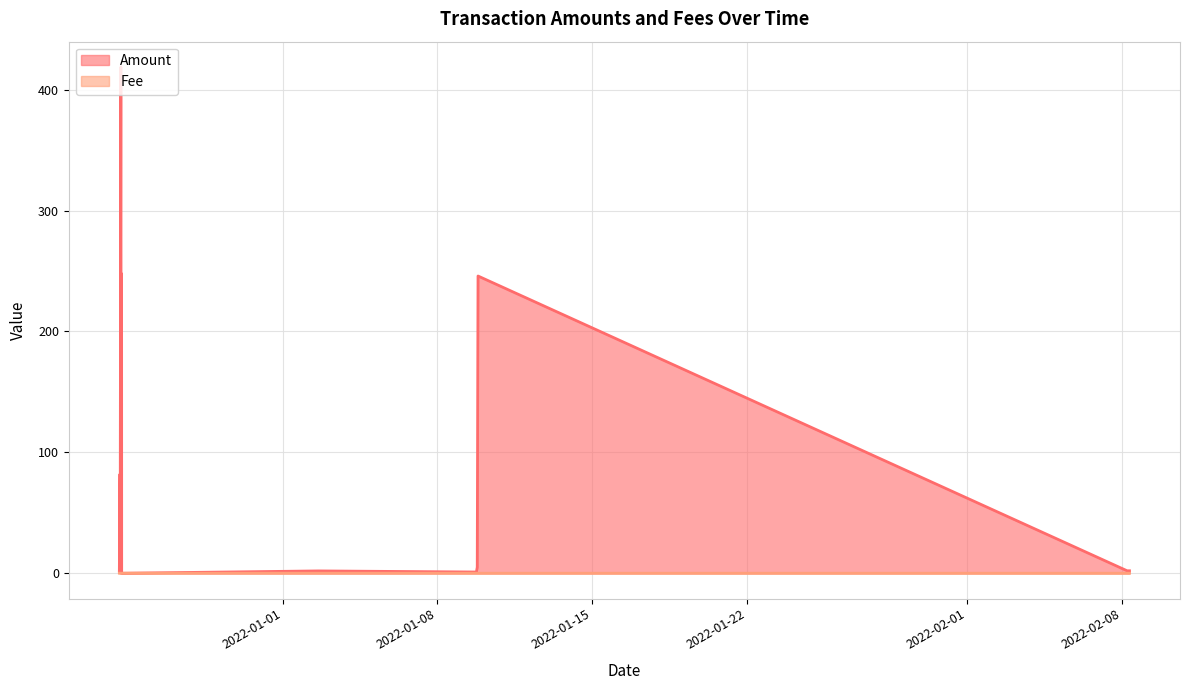

Is it true that Fee equals 0.0 at 2021-12-24 15:09:00?

True